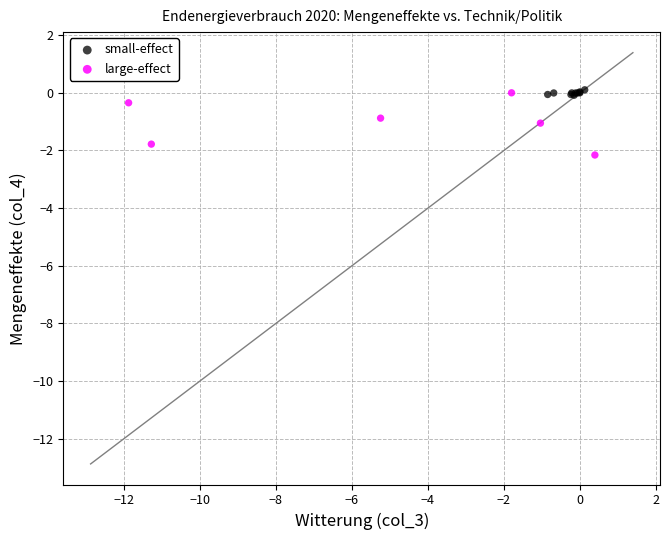

What are all the series names shown in the legend?

small-effect, large-effect